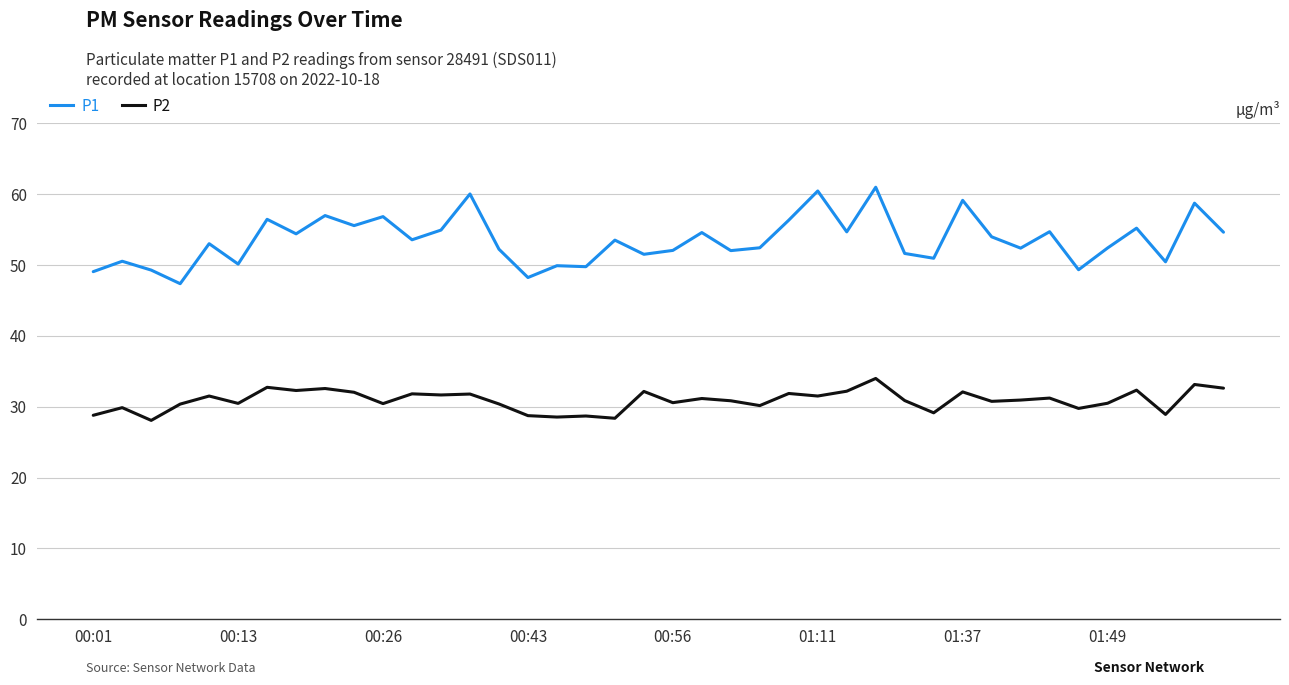

How many categories are shown in the chart?

40